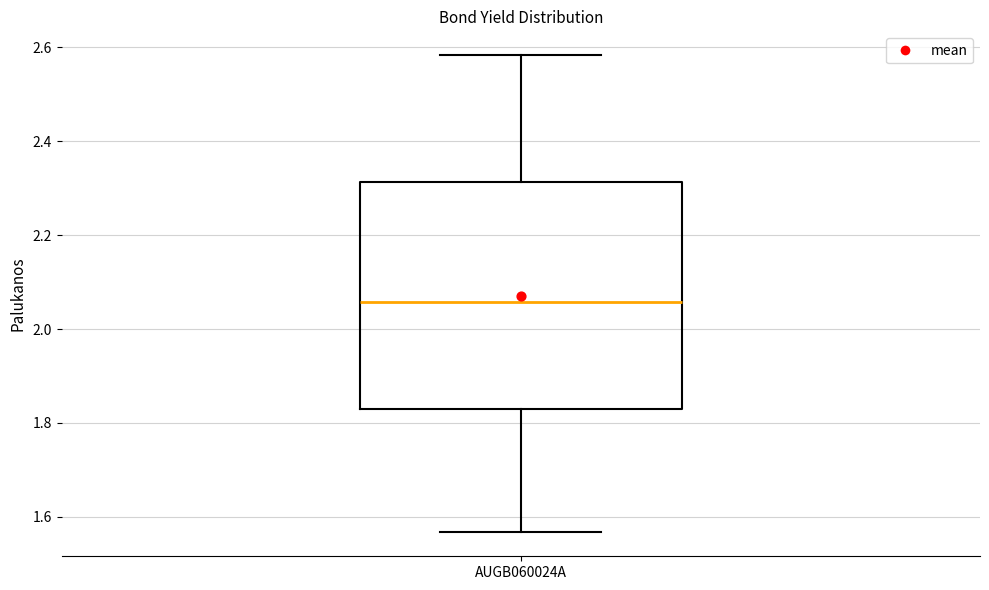

Read this box plot against the y-axis: the position of the median line, the range covered by the box, and the ends of both whiskers. The values are not printed on the chart, so give them approximately, as read against the axis.

median 2.06, box 1.82 to 2.32, whiskers 1.56 to 2.58